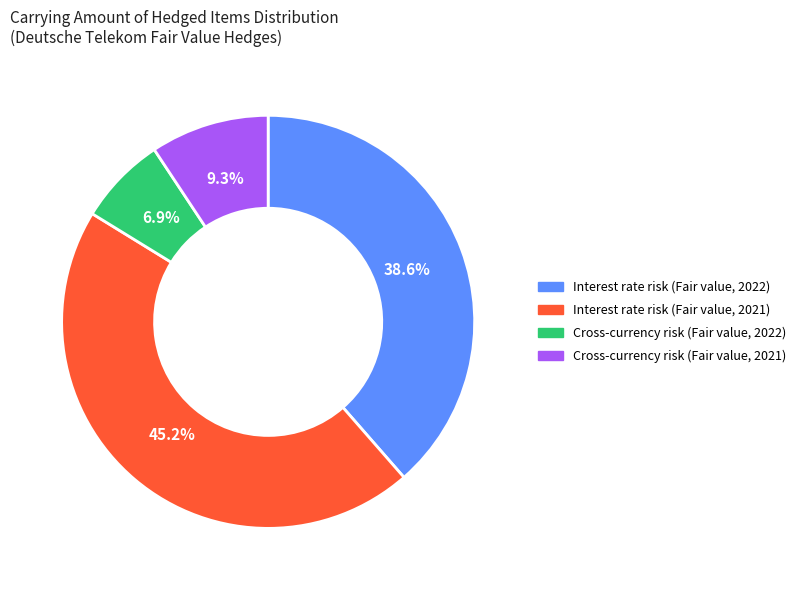

Does Interest rate risk (Fair value, 2022) account for over 50% of the chart?

No